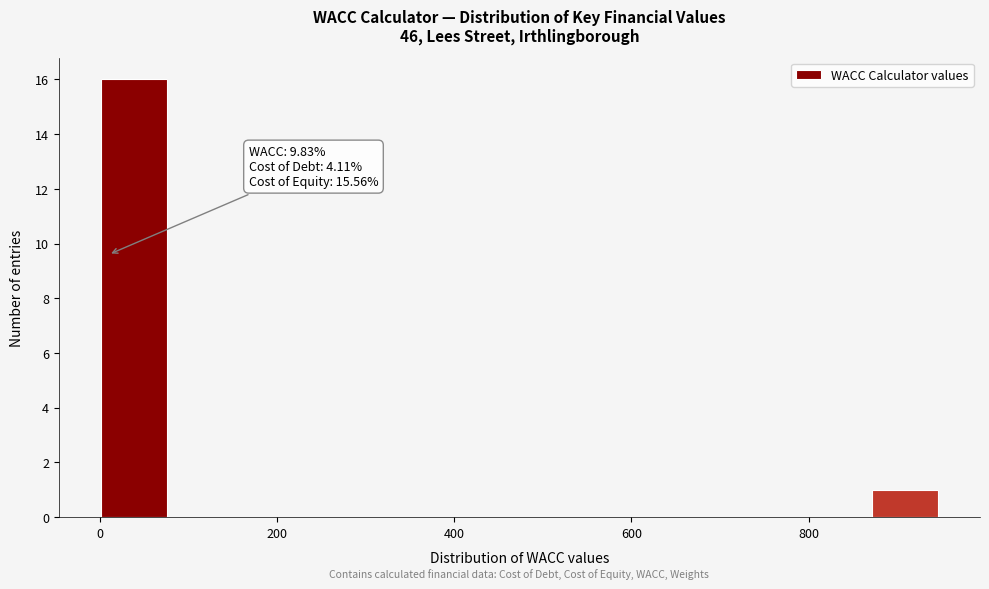

Read against the x-axis, roughly where is the centre of the tallest bar?

40